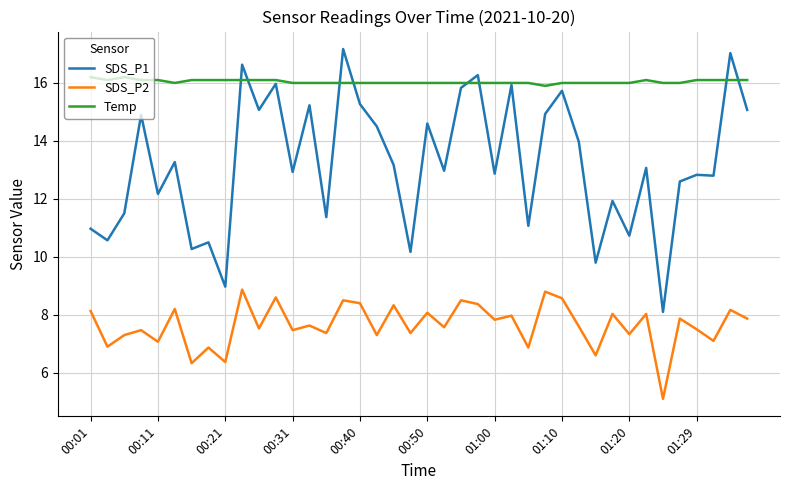

Which series has the widest spread of values?

SDS_P1